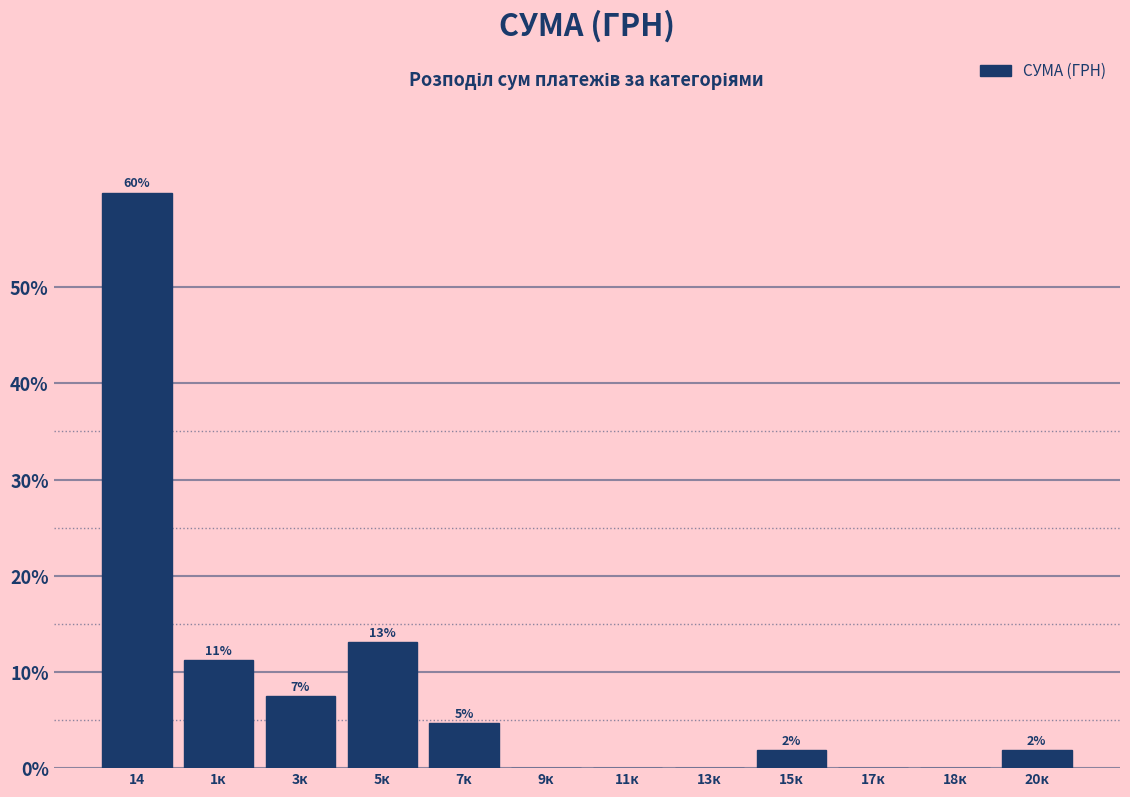

Are the bars horizontal?

No